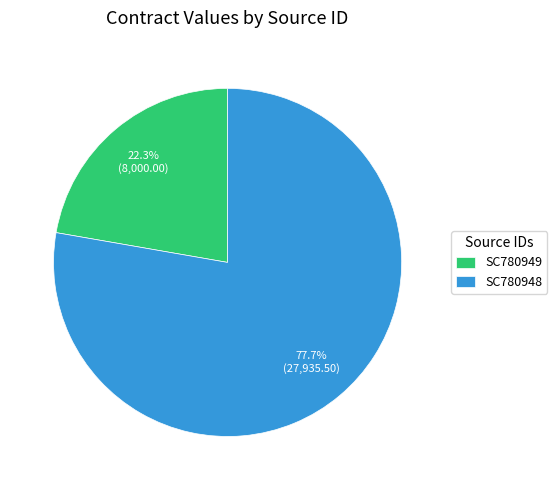

To the nearest percent, what is the difference between the largest and smallest slice percentages?

55%